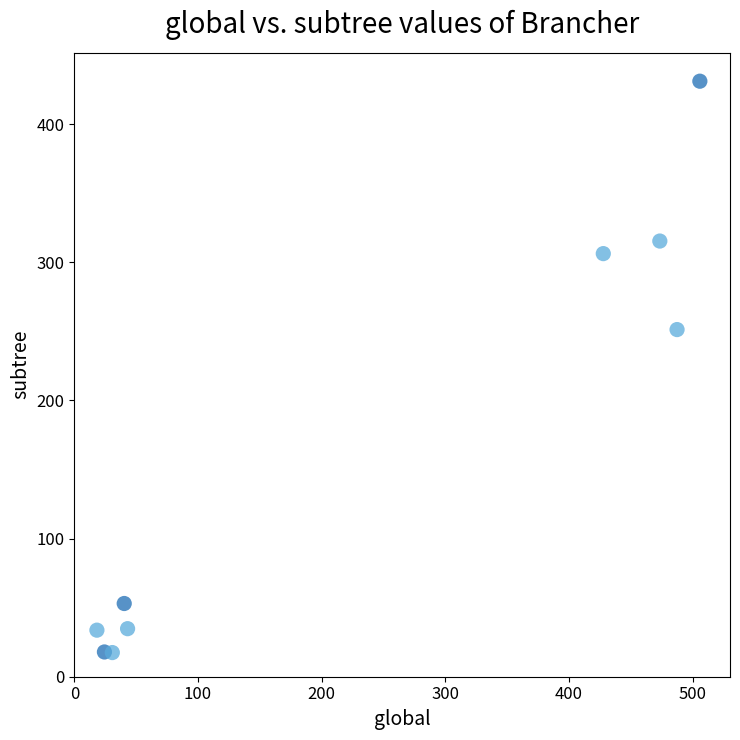

What is the average Y value?

162.3